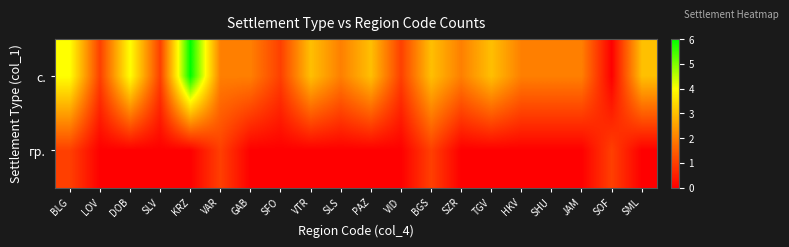

Which series changed the most between VAR and SHU?

гр.